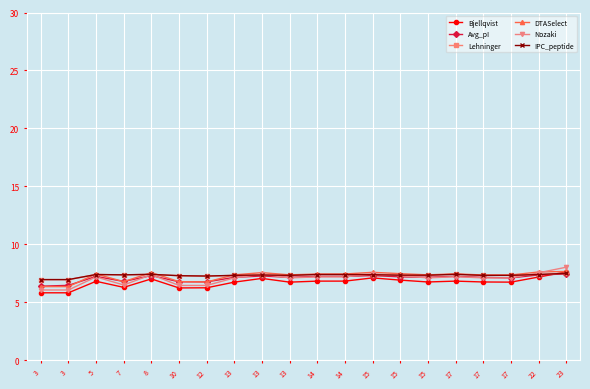

What is the sum of the Lehninger values at 13 and 3?

14.3